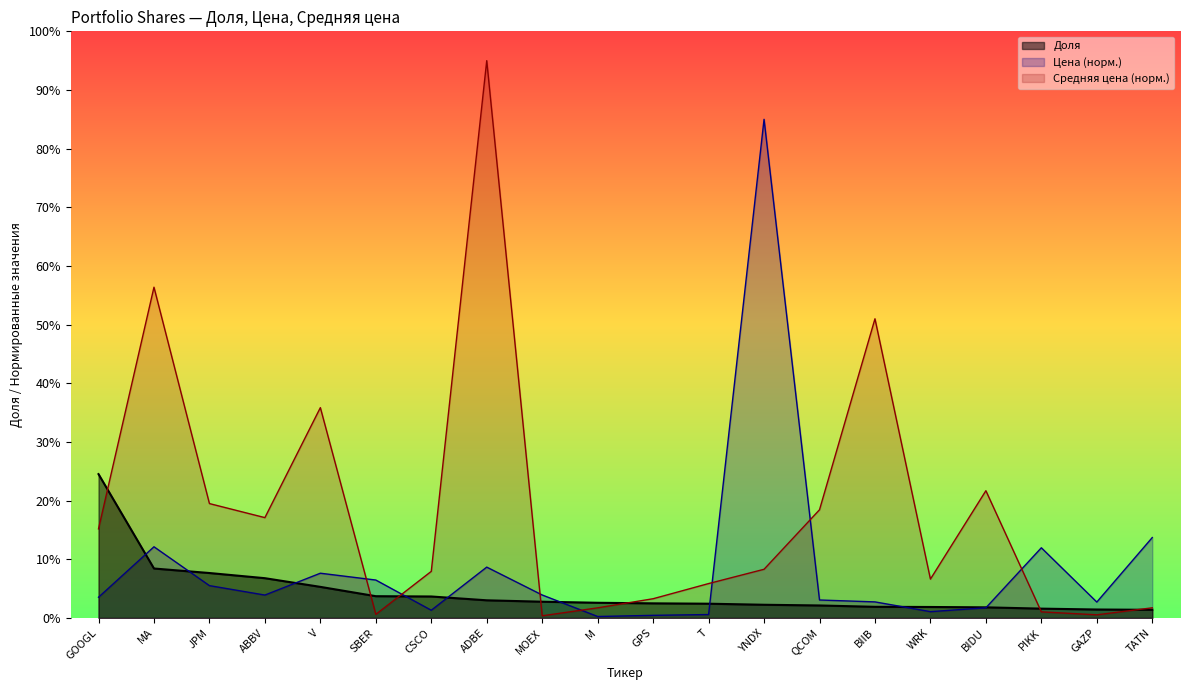

What are all the series names shown in the legend?

Доля, Цена (норм.), Средняя цена (норм.)